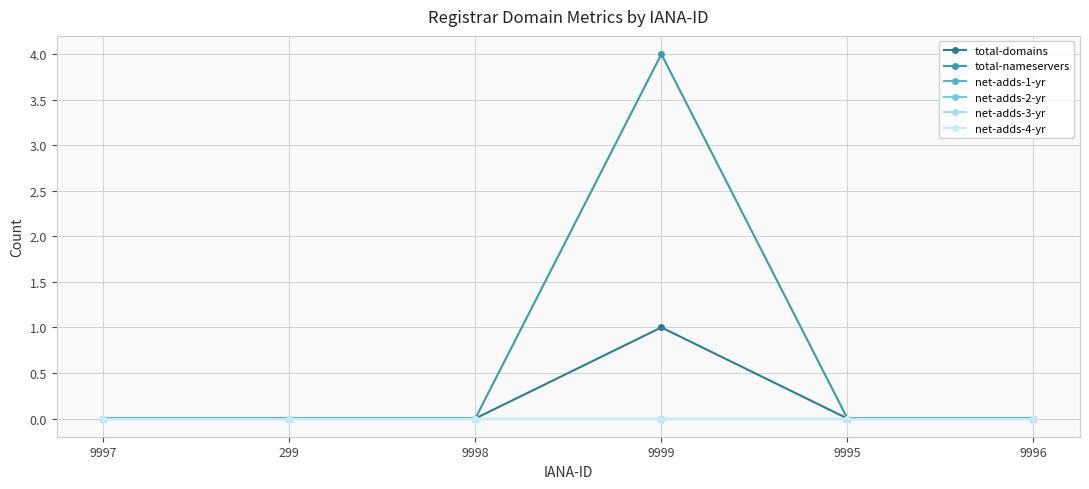

At which label is net-adds-4-yr closest to 0?

9997